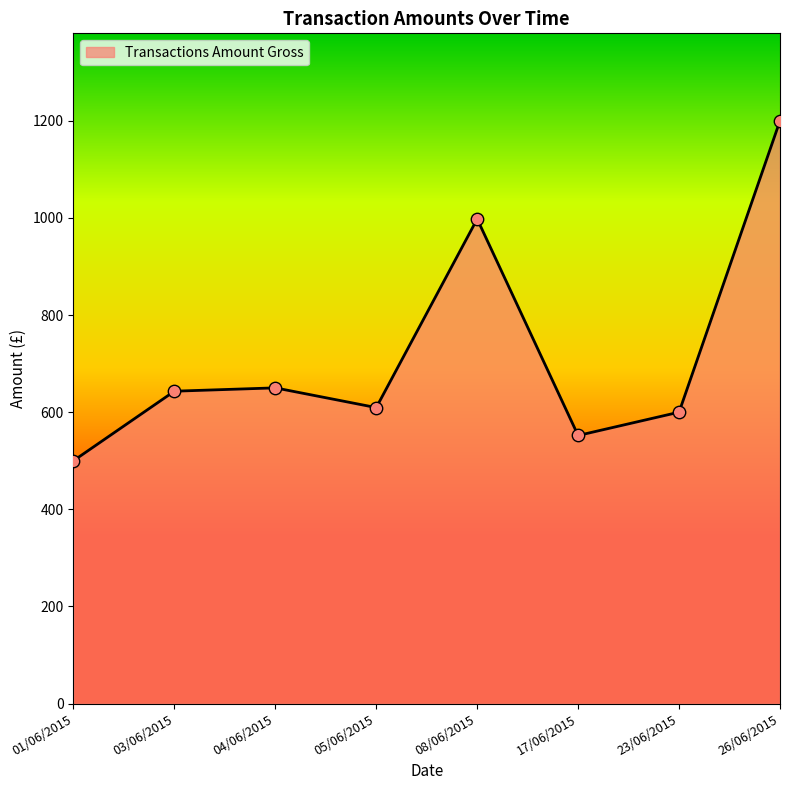

Between 08/06/2015 and 04/06/2015, which is larger?

08/06/2015